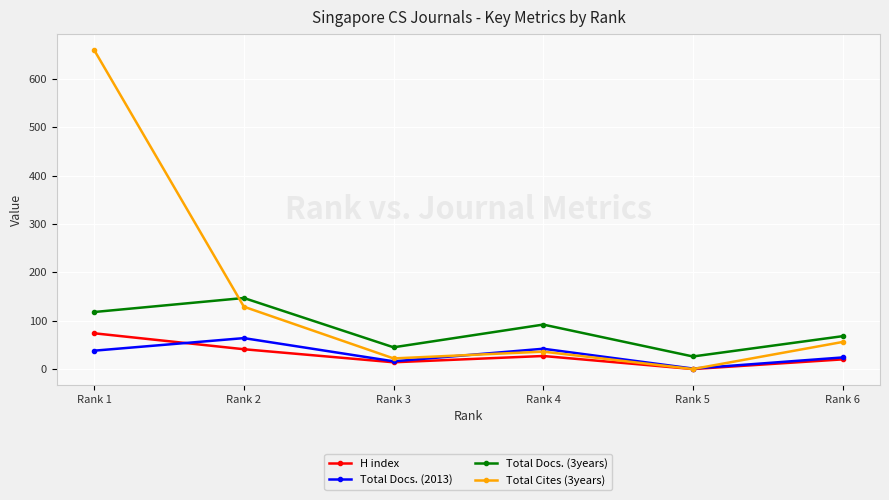

Read the Total Docs. (2013) value at Rank 6, to the nearest 5.

25